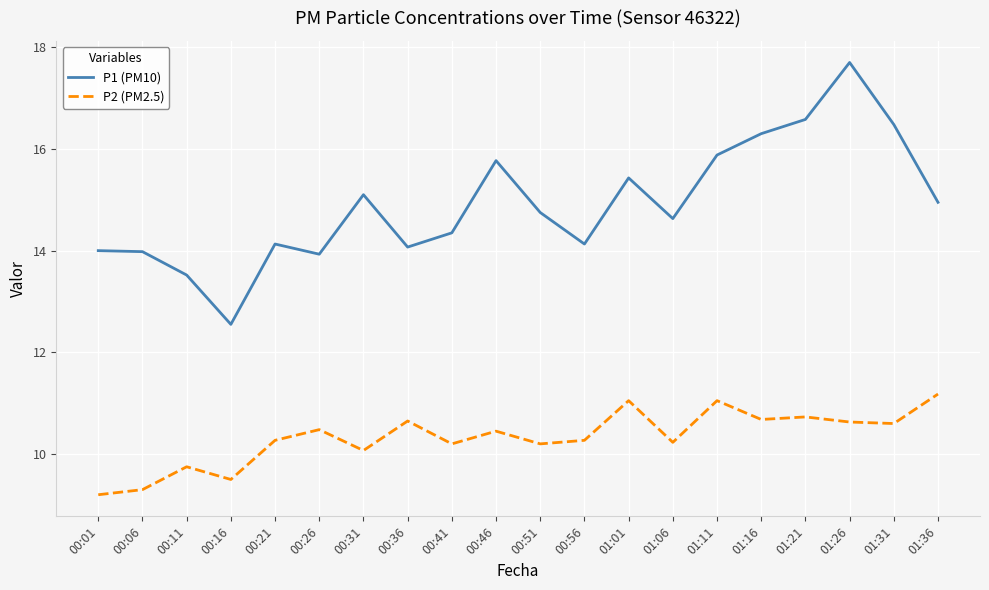

What is the difference between the maximum and minimum values in the P2 (PM2.5) series?

2.0